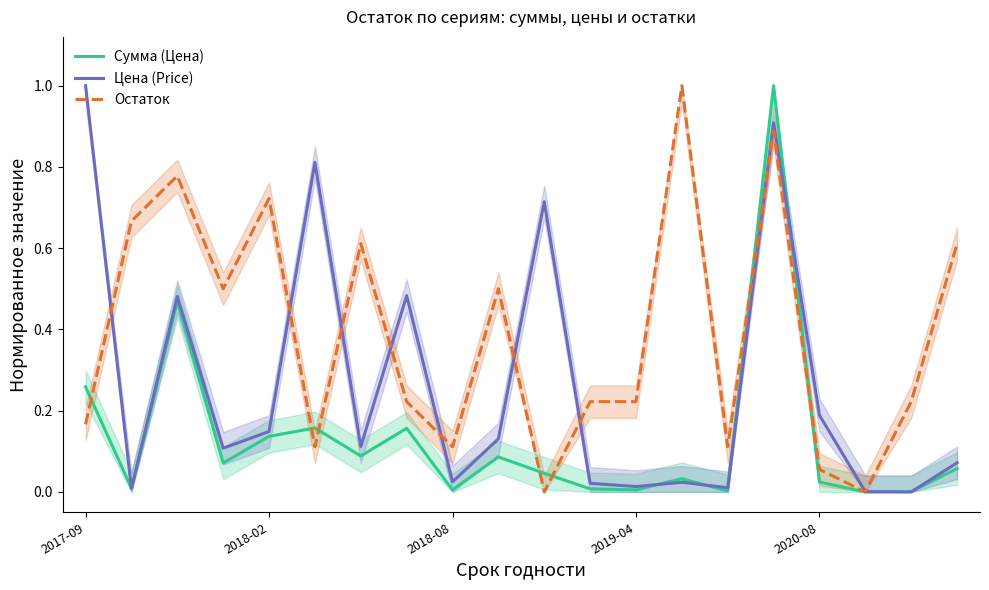

In Остаток, how many points are lower than both neighbors (excluding endpoints)?

6